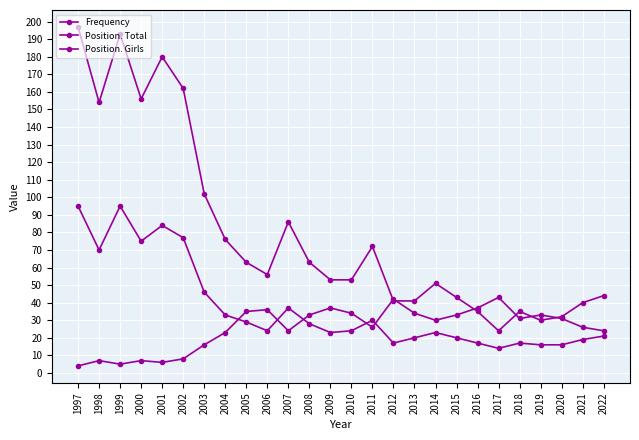

How many data points does each series have?

26